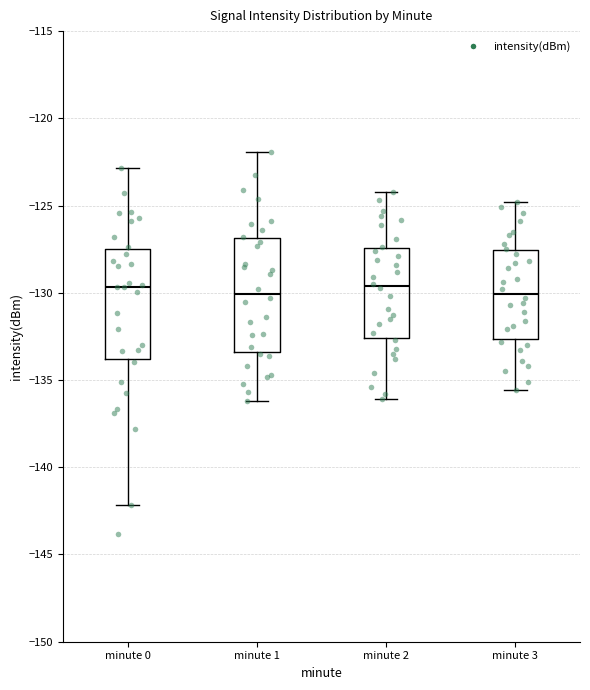

Reading left to right, read every box against the y-axis: the position of its median line, the range the box covers, and the ends of its whiskers. The values are not printed on the chart, so give them approximately, as read against the axis.

minute 0: median -129.5, box -134.0 to -127.5, whiskers -142.0 to -123.0
minute 1: median -130.0, box -133.5 to -127.0, whiskers -136.0 to -122.0
minute 2: median -129.5, box -132.5 to -127.5, whiskers -136.0 to -124.0
minute 3: median -130.0, box -132.5 to -127.5, whiskers -135.5 to -125.0